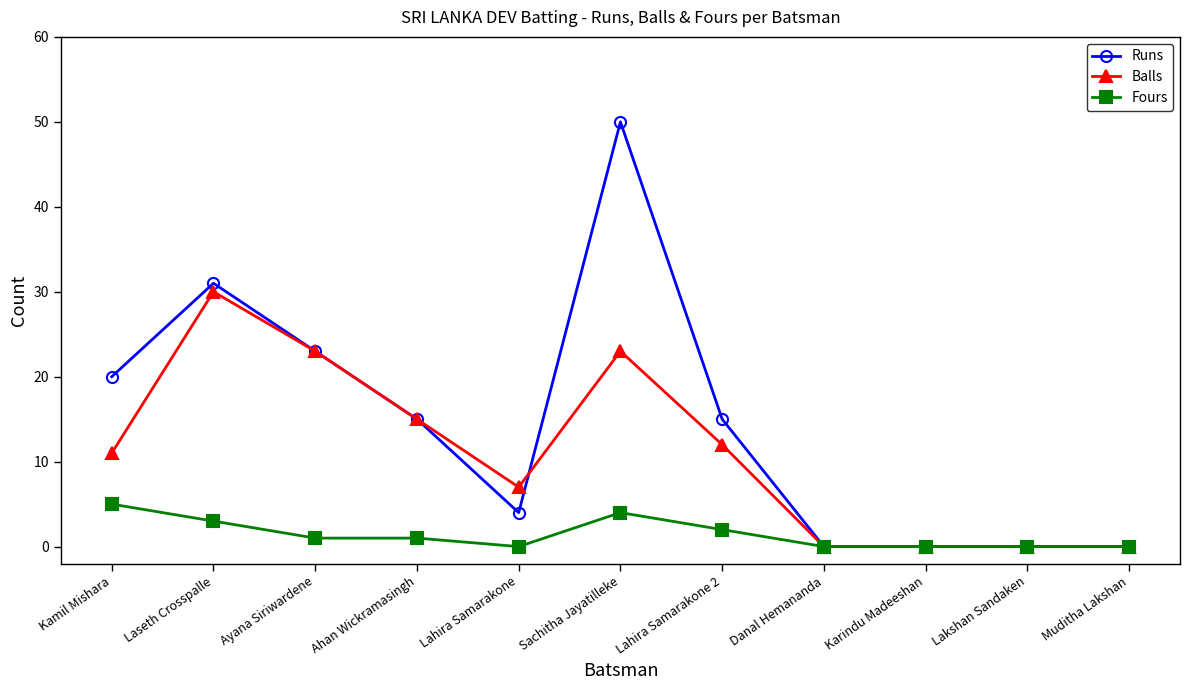

Which label corresponds to the largest value in the chart?

Sachitha Jayatilleke